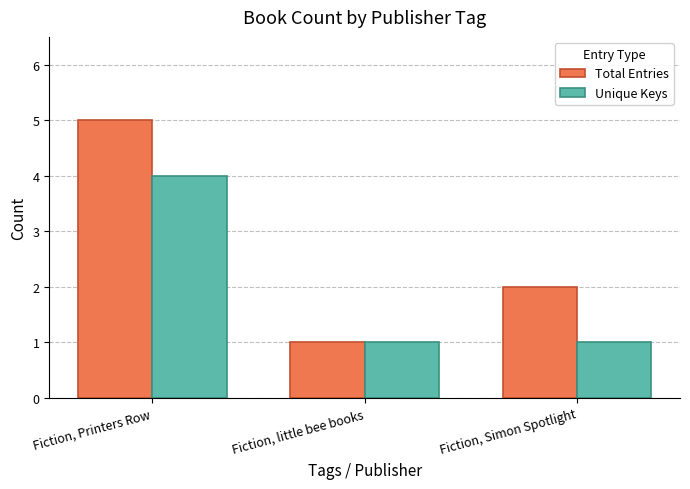

Reading right to left, what are all the values shown in this chart?

Total Entries: Fiction, Simon Spotlight=2	Fiction, little bee books=1	Fiction, Printers Row=5
Unique Keys: Fiction, Simon Spotlight=1	Fiction, little bee books=1	Fiction, Printers Row=4